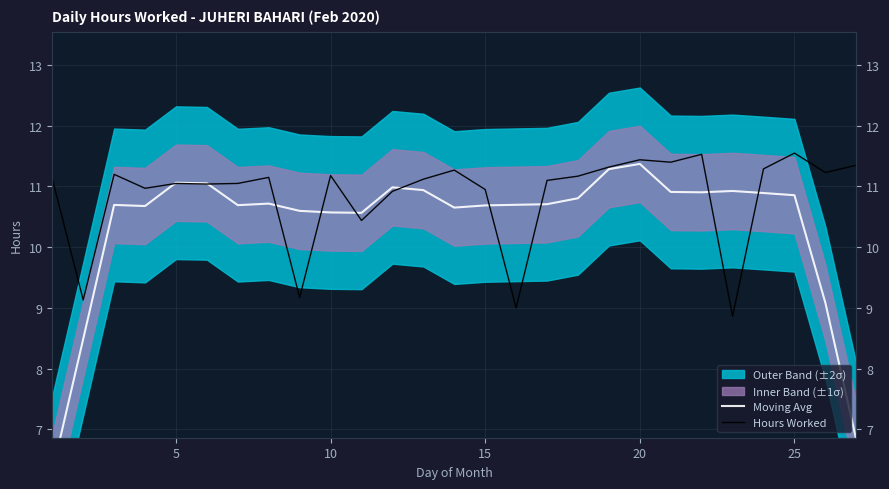

What is the average value of the Moving Avg series?

10.4